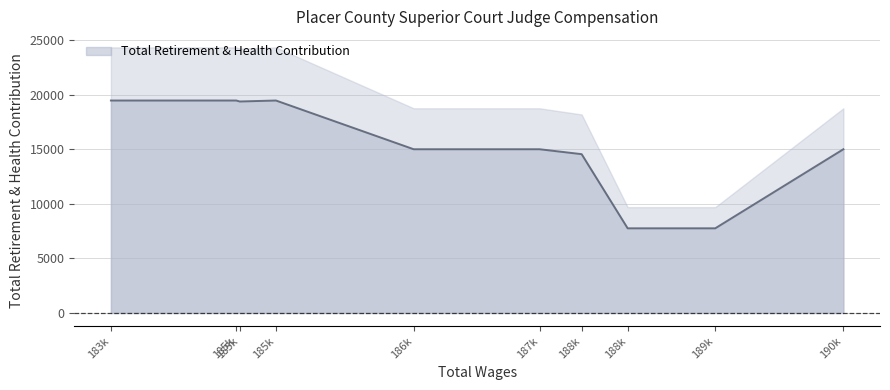

Reading left to right, transcribe all the data shown in this chart.

190282.29=14996	189180.01=7753	188426.65=7753	188030.89=14545	187668.49=14996	186586.09=14996	185401.45=19458	185090.17=19368	185059.93=19458	183981.85=19458